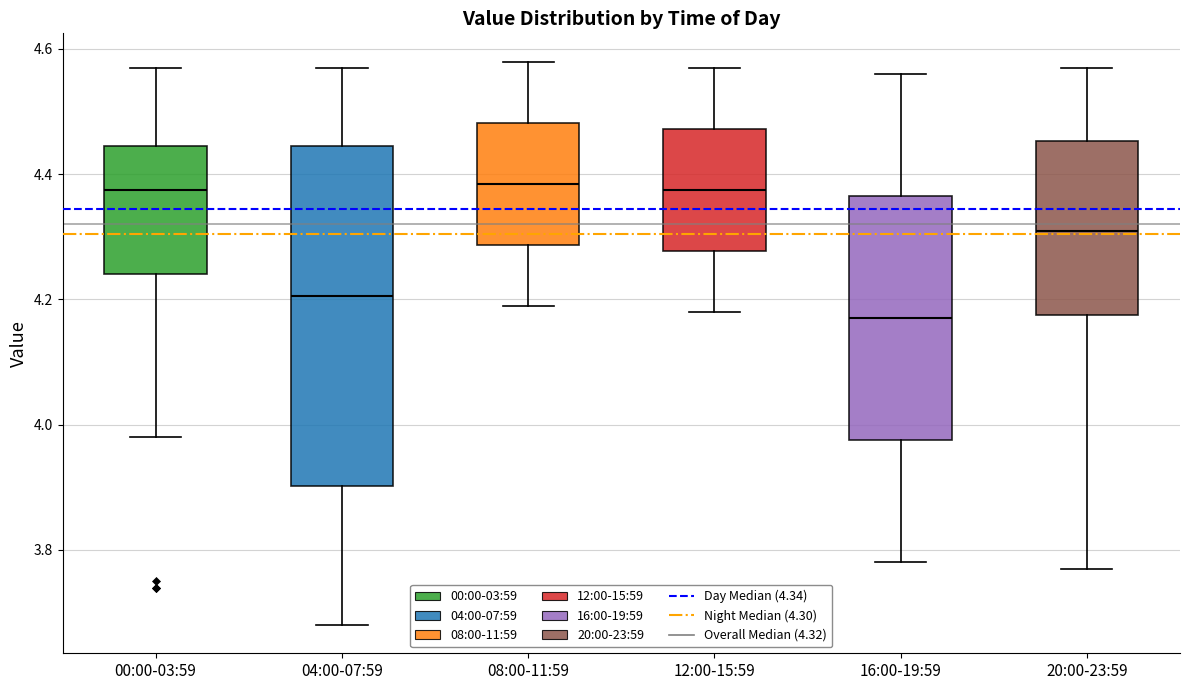

Reading left to right, read every box against the y-axis: the position of its median line, the range the box covers, and the ends of its whiskers. The values are not printed on the chart, so give them approximately, as read against the axis.

00:00-03:59: median 4.38, box 4.24 to 4.44, whiskers 3.98 to 4.58
04:00-07:59: median 4.20, box 3.90 to 4.44, whiskers 3.68 to 4.58
08:00-11:59: median 4.38, box 4.28 to 4.48, whiskers 4.20 to 4.58
12:00-15:59: median 4.38, box 4.28 to 4.48, whiskers 4.18 to 4.58
16:00-19:59: median 4.18, box 3.98 to 4.36, whiskers 3.78 to 4.56
20:00-23:59: median 4.32, box 4.18 to 4.46, whiskers 3.78 to 4.58